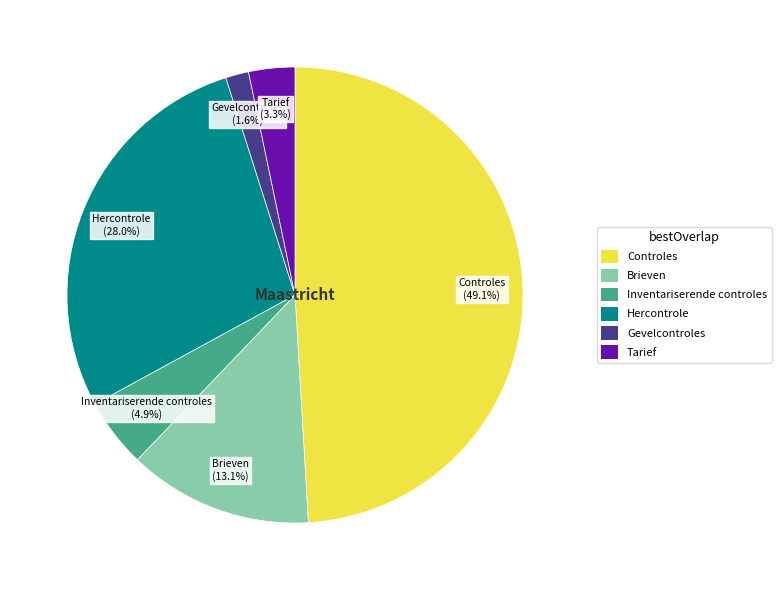

To the nearest percent, what portion does Hercontrole represent?

28%